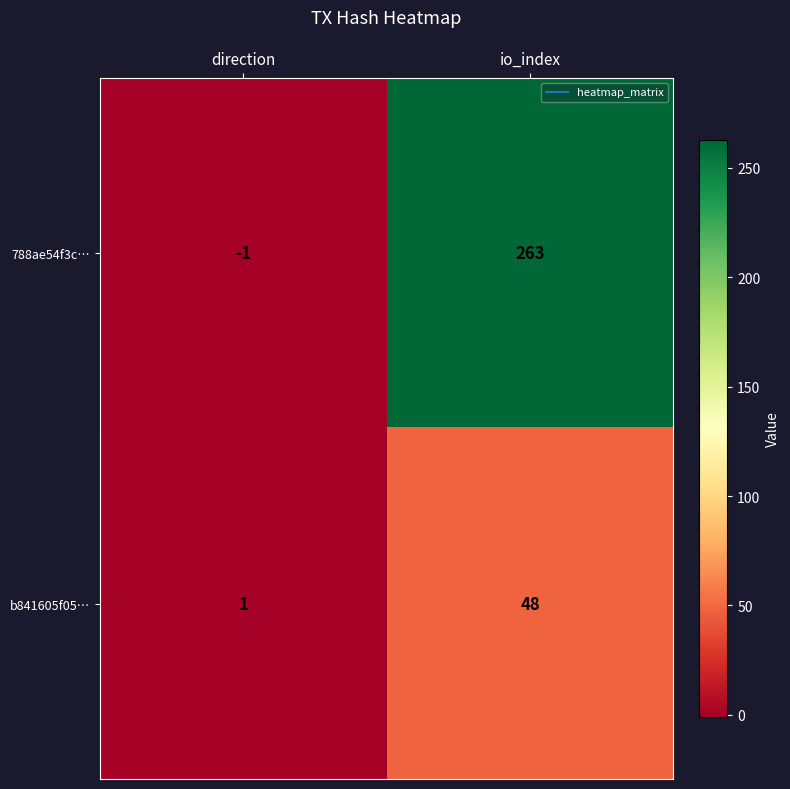

Which series has the largest total across all categories?

788ae54f3c…